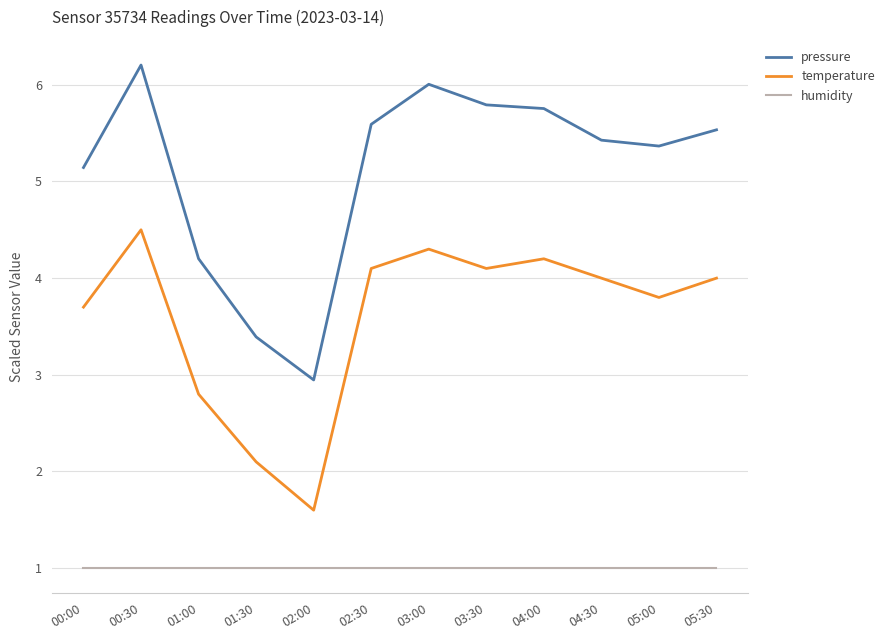

Rank the series at 02:30 from lowest to highest value.

humidity, temperature, pressure